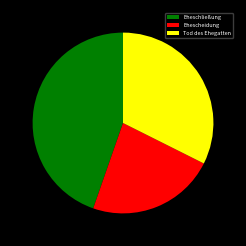

What is the ratio of the value at Tod des Ehegatten to the value at Ehescheidung?

1.4